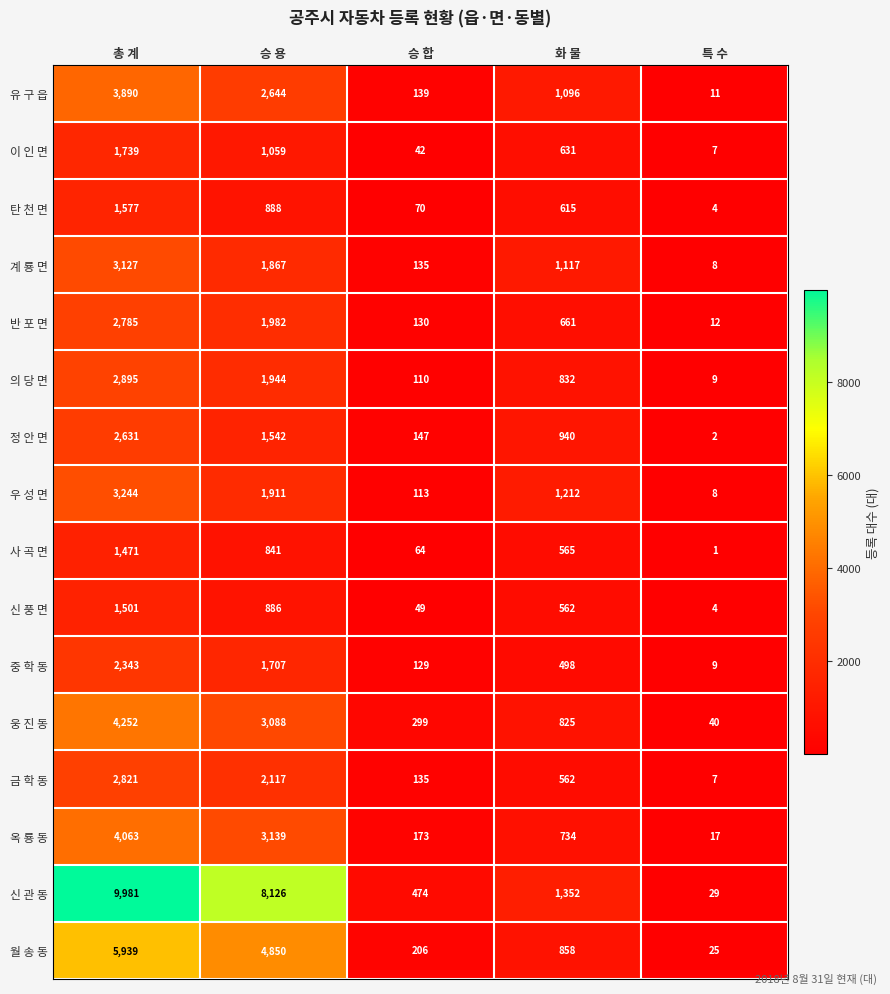

The value of 신 풍 면 at 화 물 is 562. True or false?

True